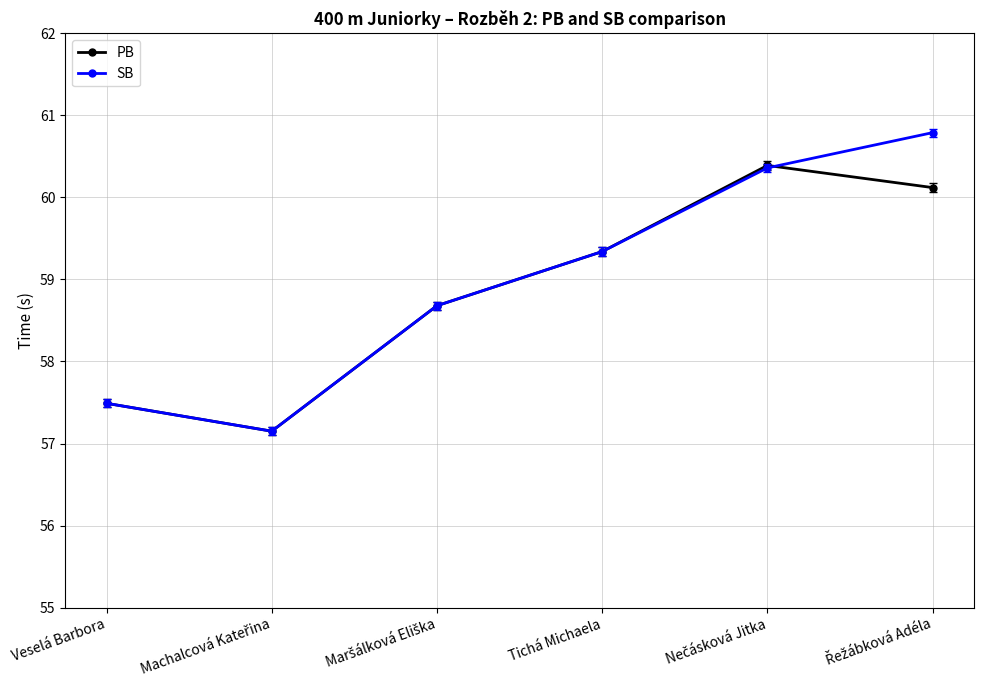

What are all the series names shown in the legend?

PB, SB